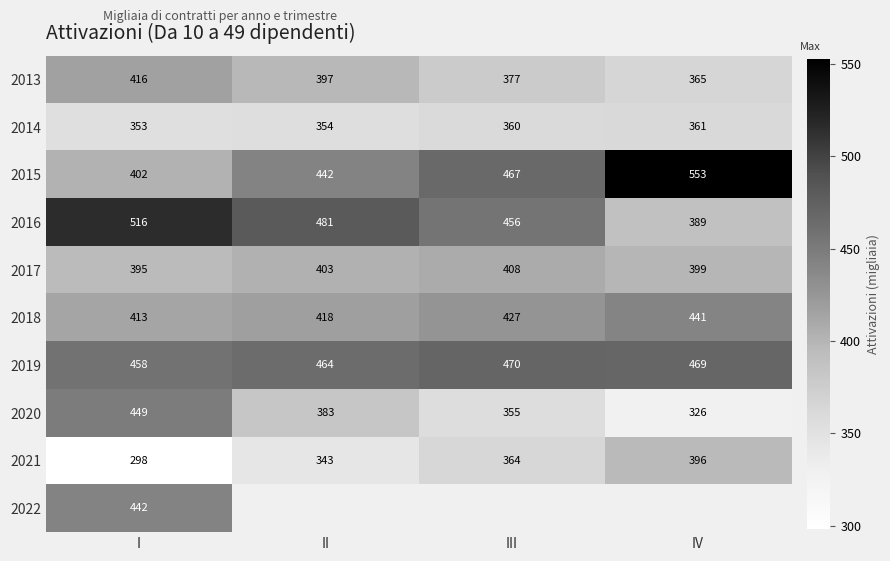

Is it true that 2016 equals 207 at IV?

False